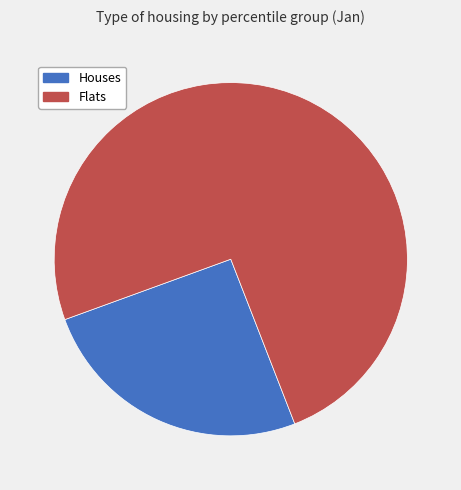

Is there a majority slice in this chart?

Yes